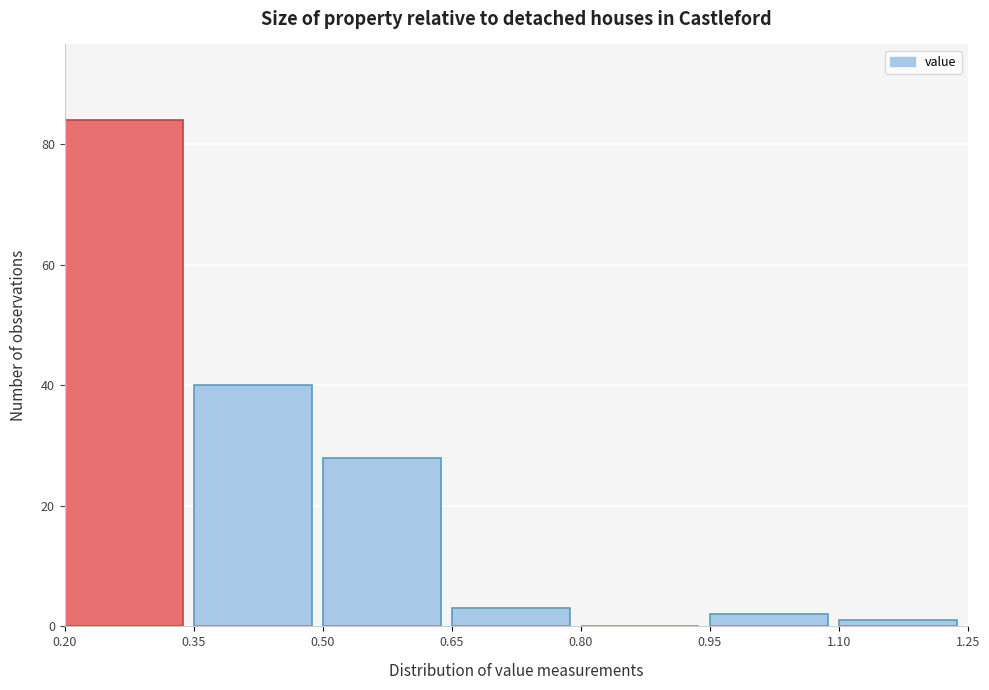

Reading left to right, list every bar in this chart as the range it spans on the x-axis followed by its height. The values are not printed on the chart, so give them approximately, as read against the axis.

0.20 to 0.35: 84
0.35 to 0.50: 40
0.50 to 0.65: 28
0.65 to 0.80: 4
0.80 to 0.95: 0
0.95 to 1.10: 2
1.10 to 1.25: under 2